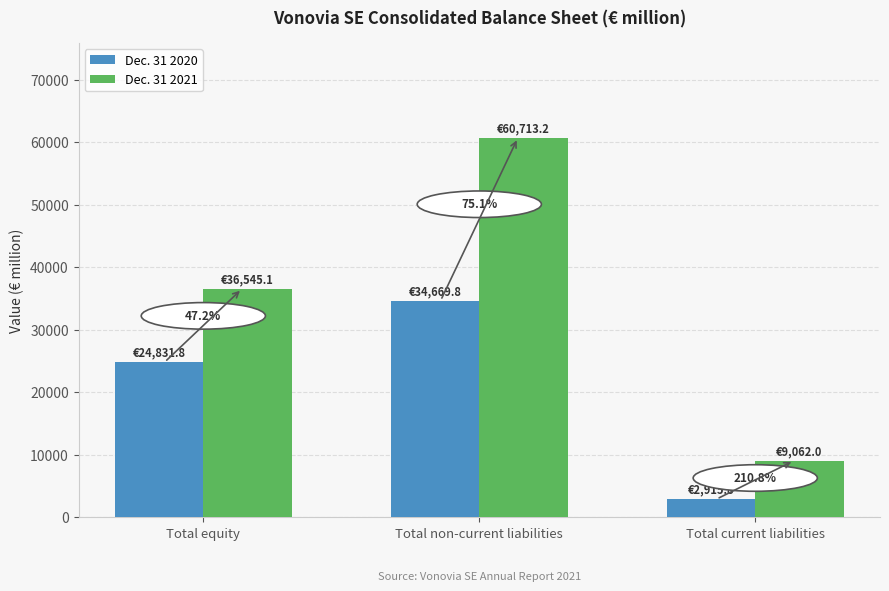

At which category is the sum across all series the highest?

Total non-current liabilities